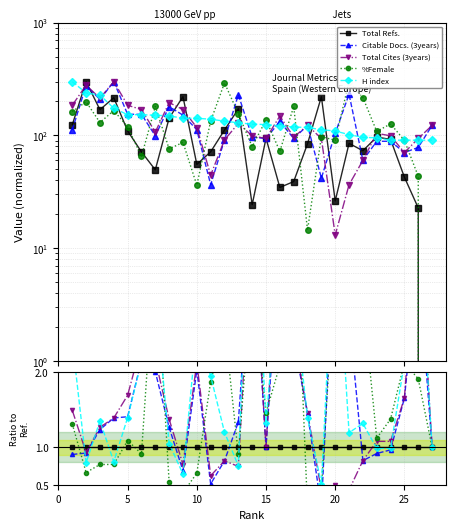

What are all the series names shown in the legend?

Total Refs., Citable Docs. (3years), Total Cites (3years), %Female, H index